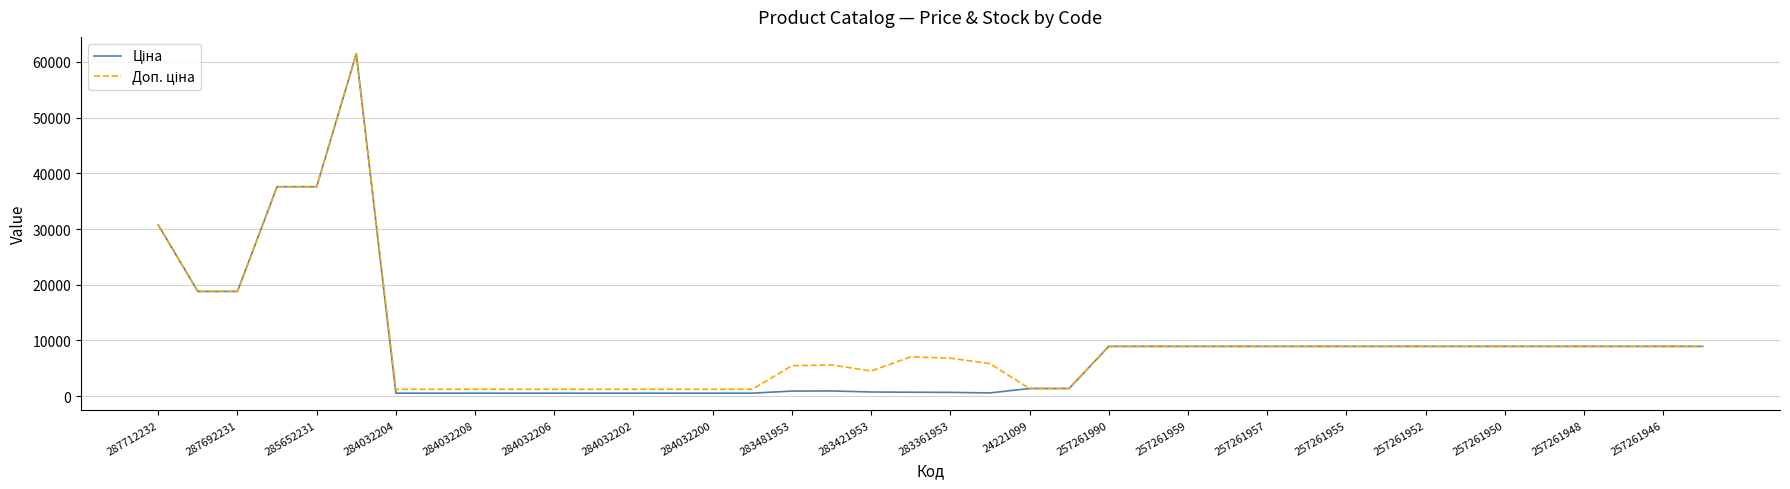

Between which two adjacent categories do Ціна and Доп. ціна first intersect?

21 and 22